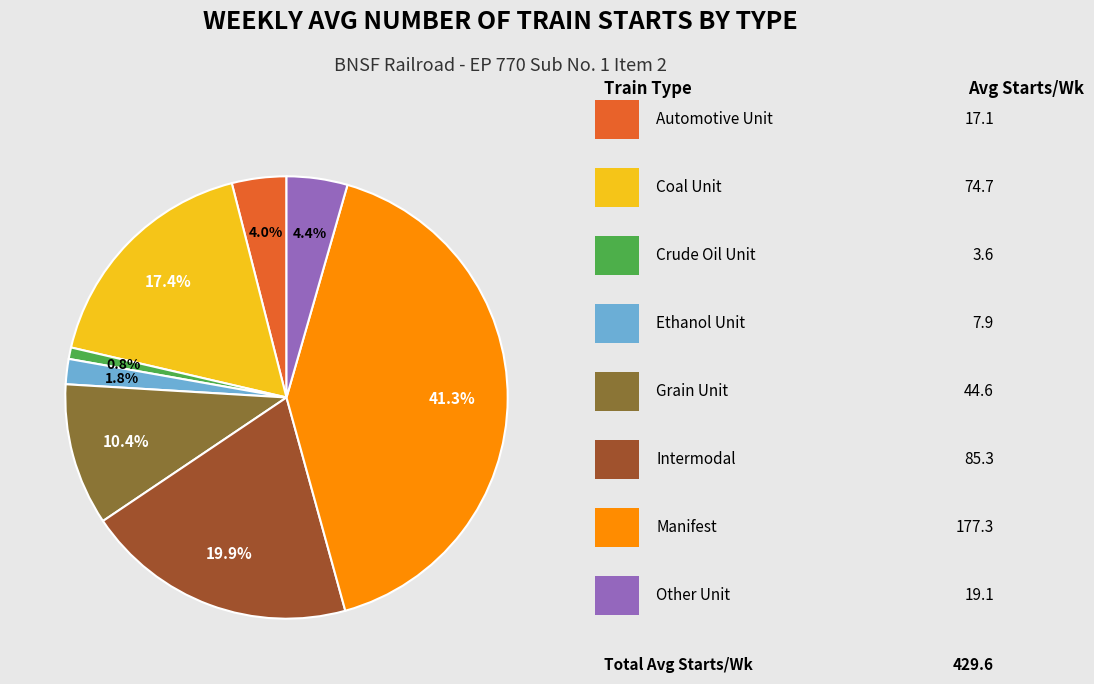

Is there any slice that represents more than half of the pie?

No